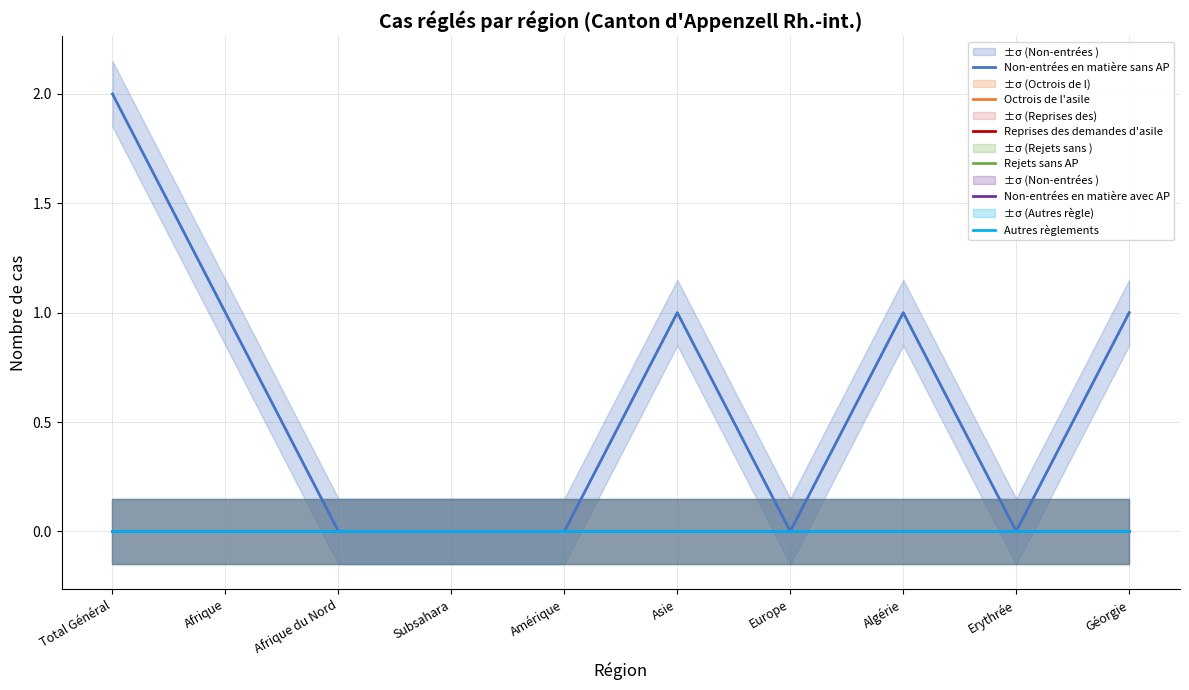

List the series in order of their peak value, highest first.

Non-entrées en matière sans AP, Octrois de l'asile, Reprises des demandes d'asile, Rejets sans AP, Non-entrées en matière avec AP, Autres règlements